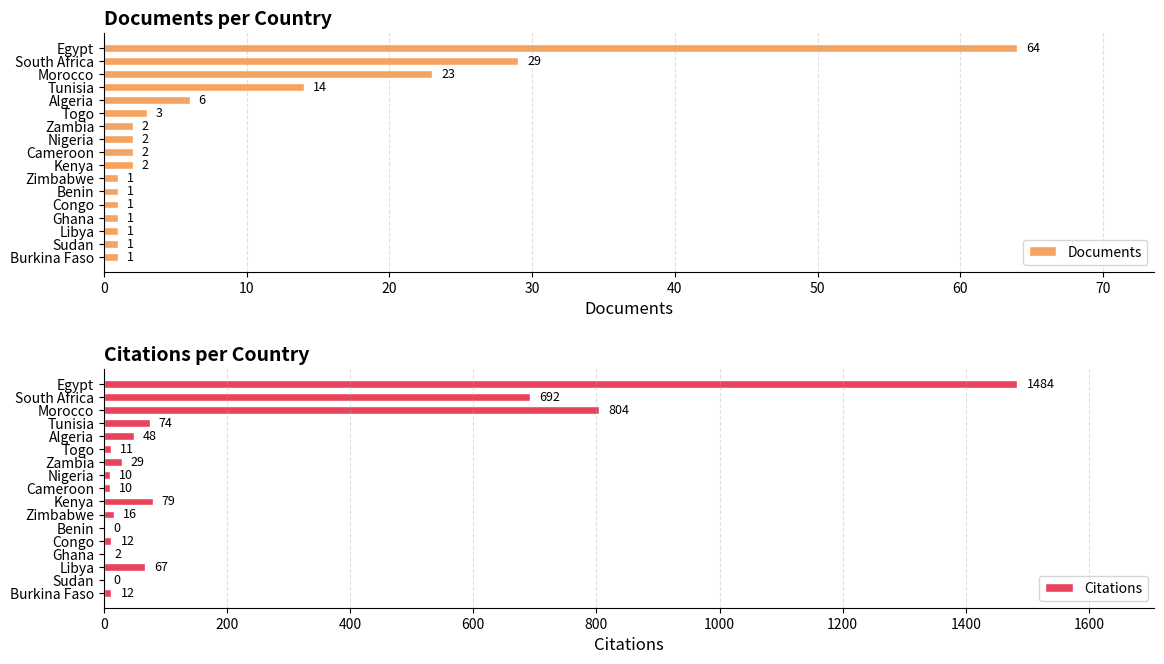

What is the maximum value shown in the chart?

1484